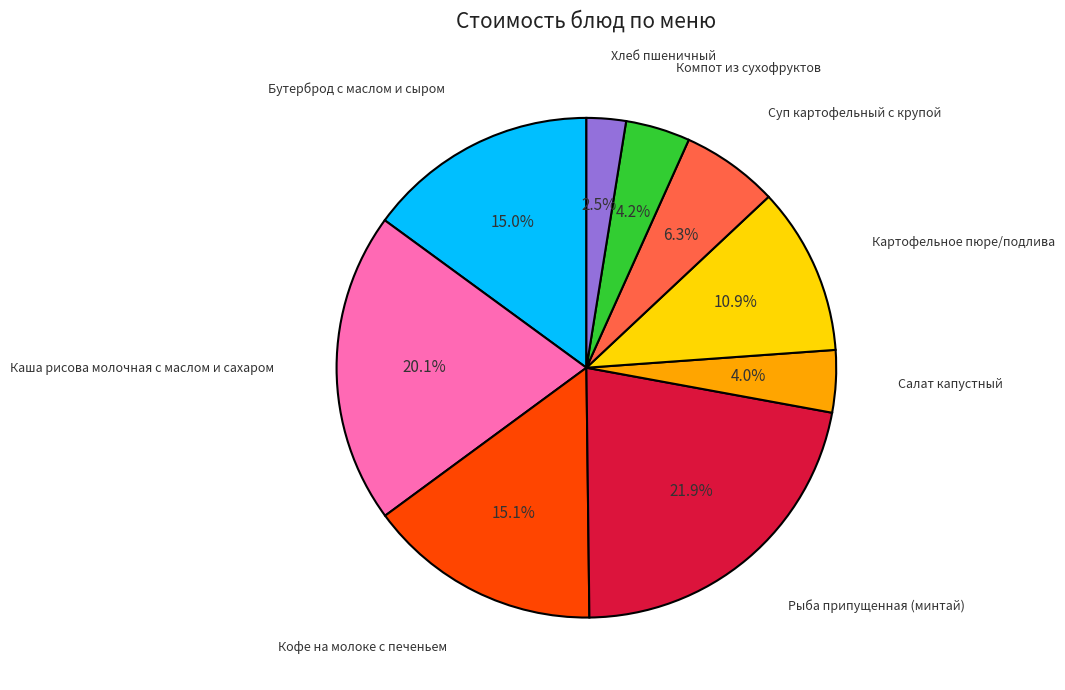

Is there a majority slice in this chart?

No